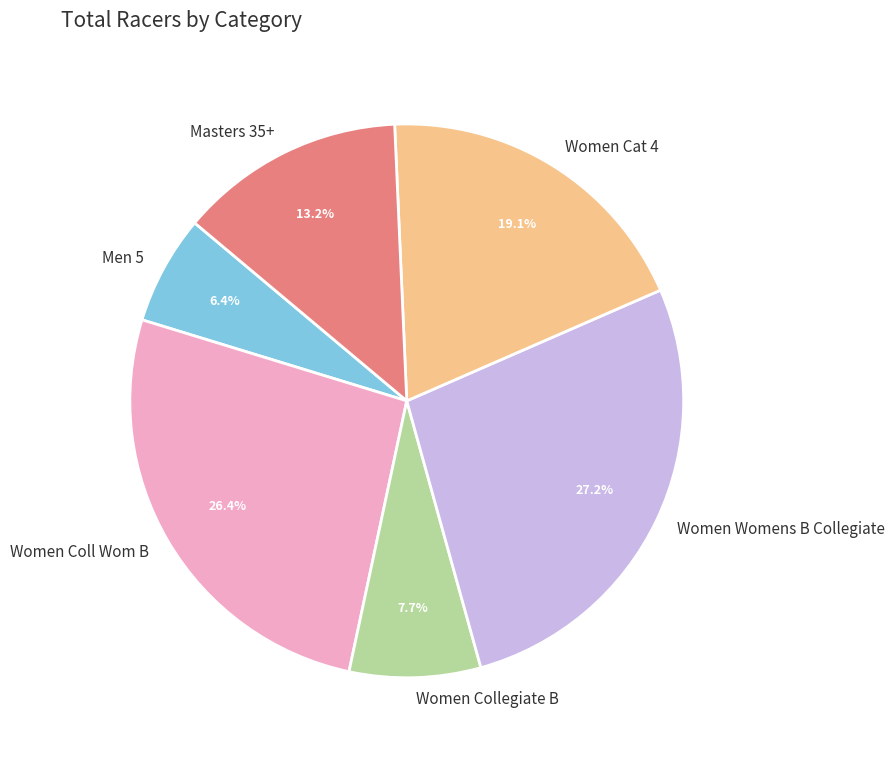

Is Men 5 the majority of the pie?

No